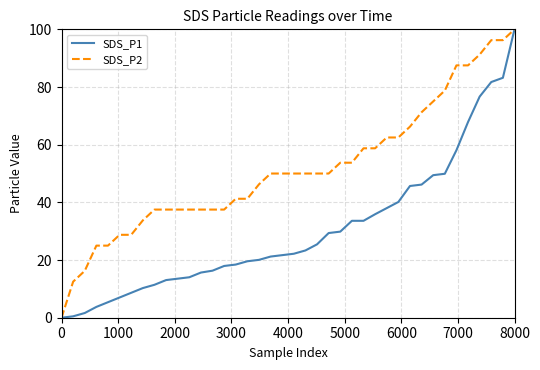

Which series has the largest total across all categories?

SDS_P2